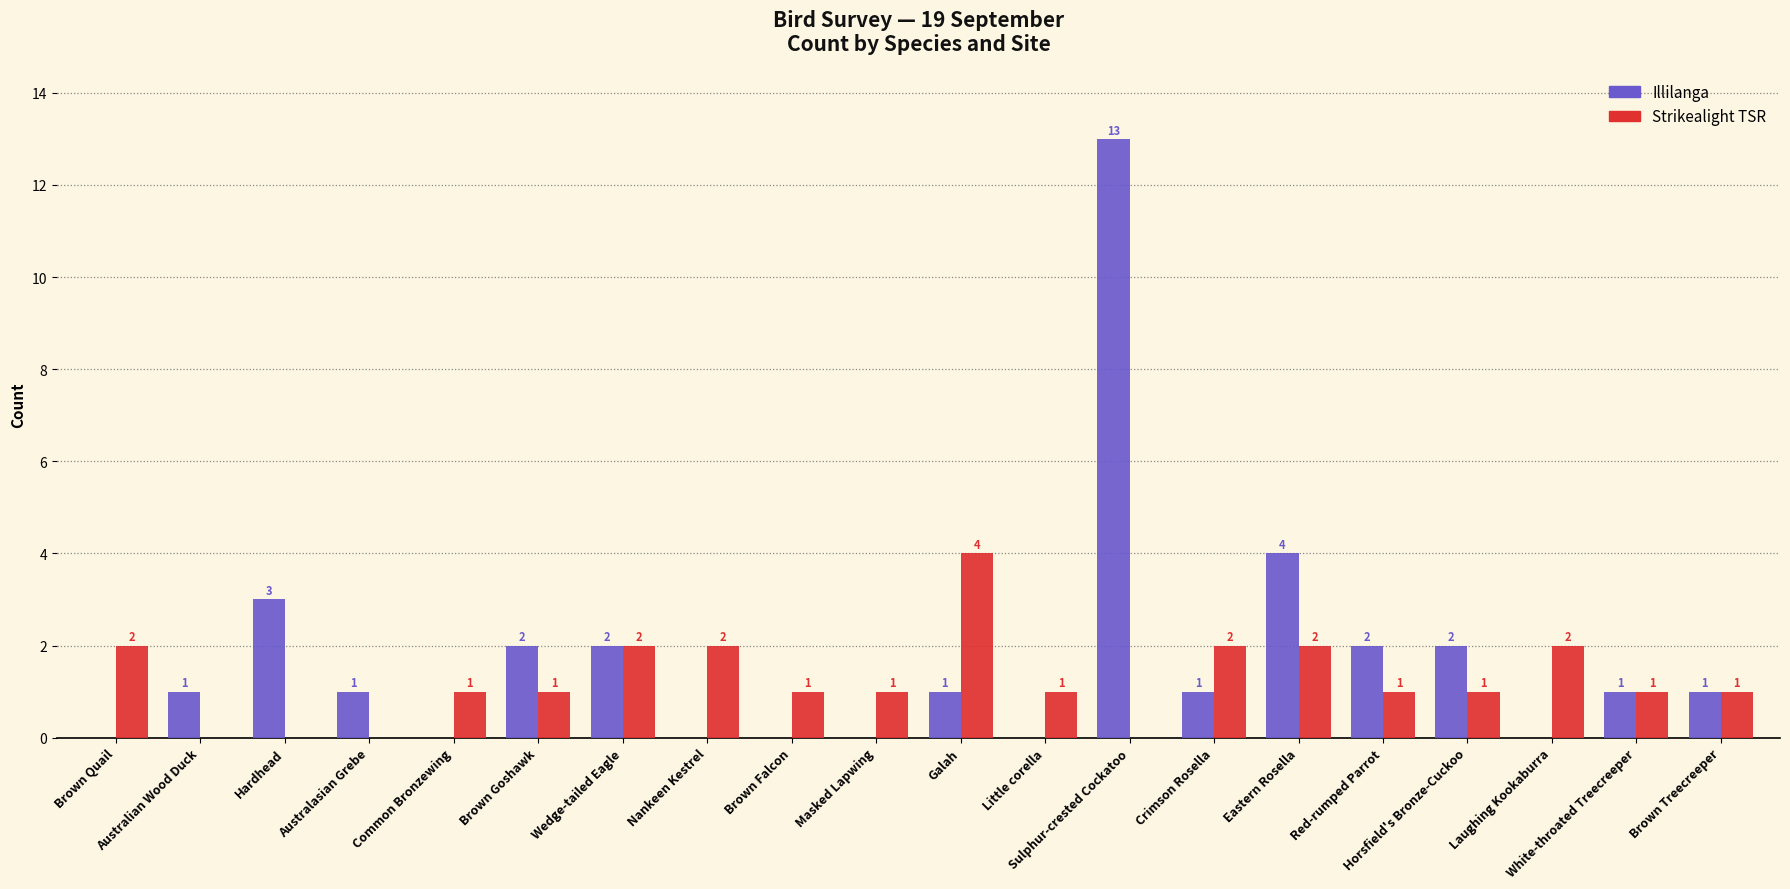

Which series has the largest total across all categories?

Illilanga